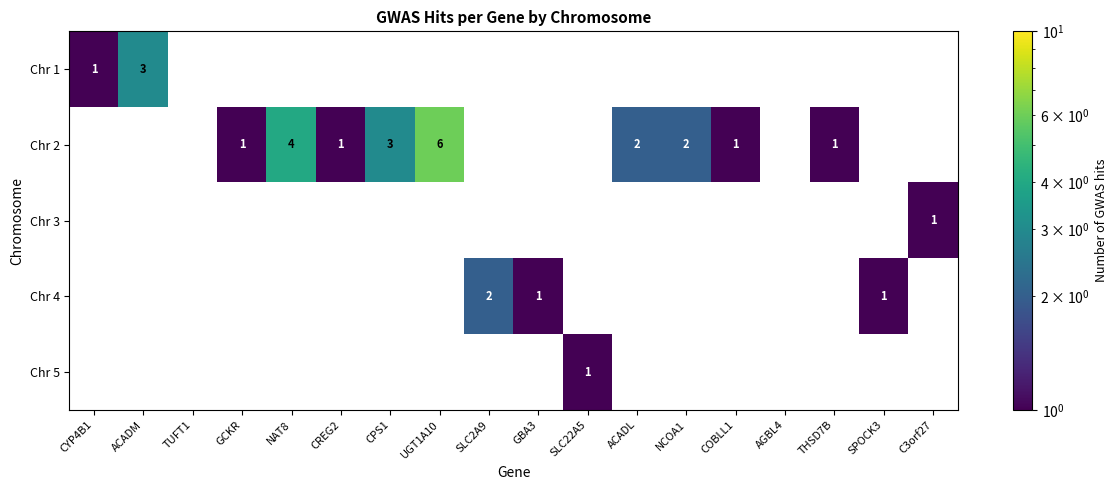

How many distinct data groups are displayed?

5